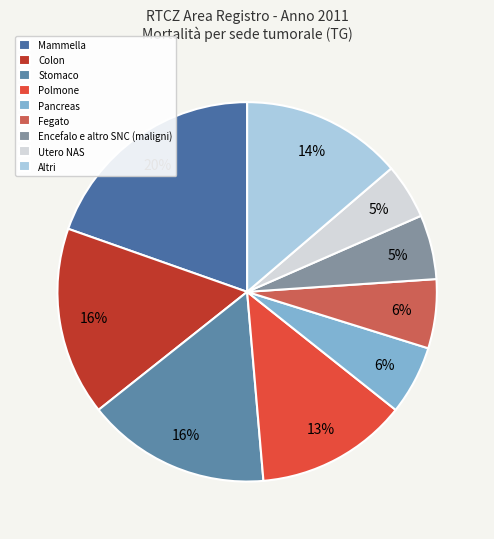

What is the largest slice in the pie chart?

Mammella